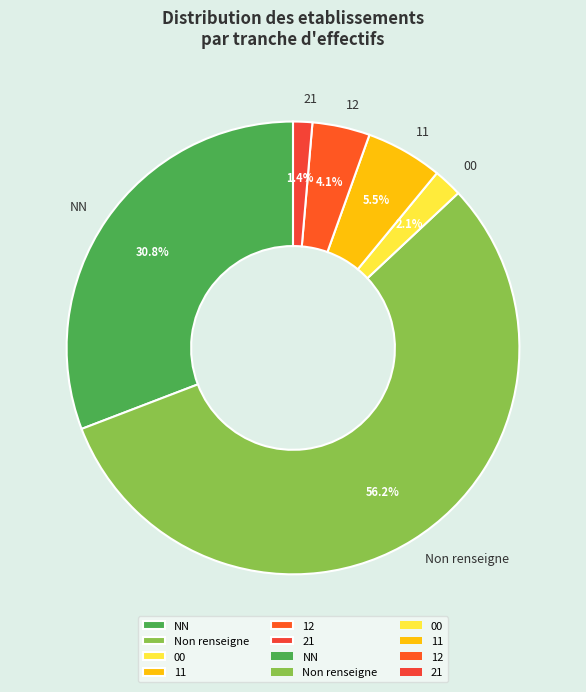

What percentage is the 21 slice, to the nearest percent?

1%